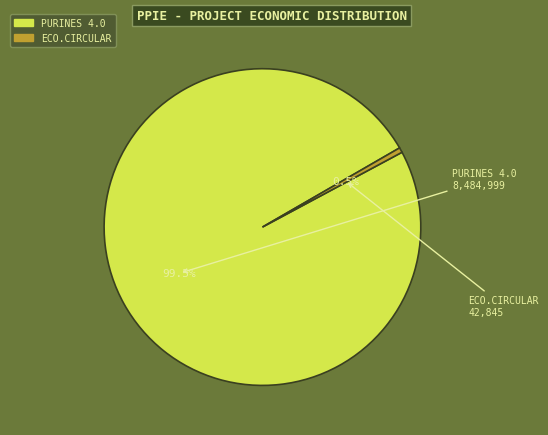

Rank the categories by value from highest to lowest.

PURINES 4.0, ECO.CIRCULAR